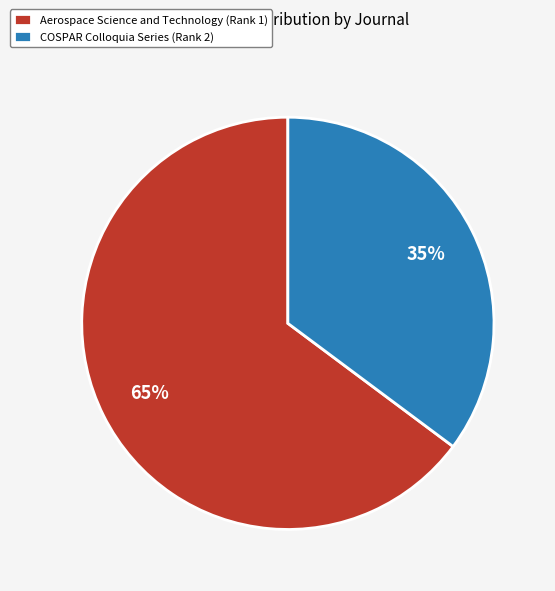

Is the sum of Aerospace Science and Technology (Rank 1) and COSPAR Colloquia Series (Rank 2) greater than half?

Yes